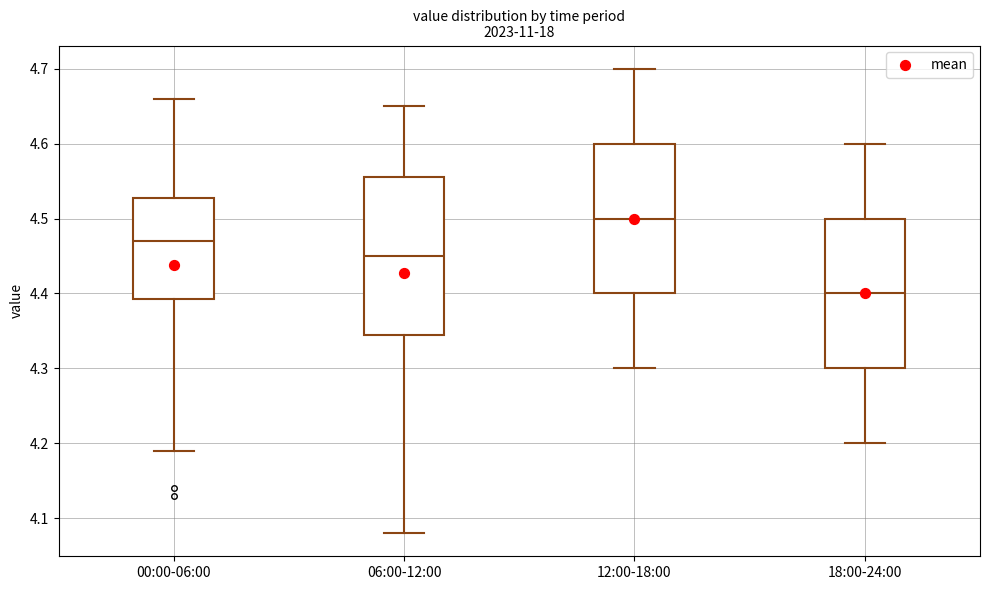

Where is the upper edge of the box for 00:00-06:00 on the y-axis? The values are not printed on the chart, so give them approximately, as read against the axis.

4.53